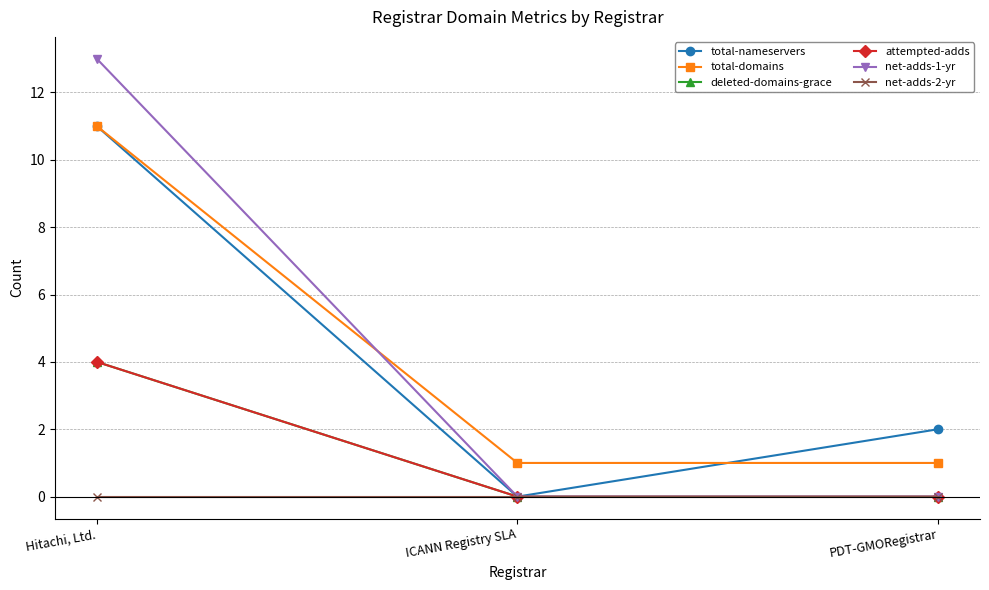

Count the number of data series in this chart.

6